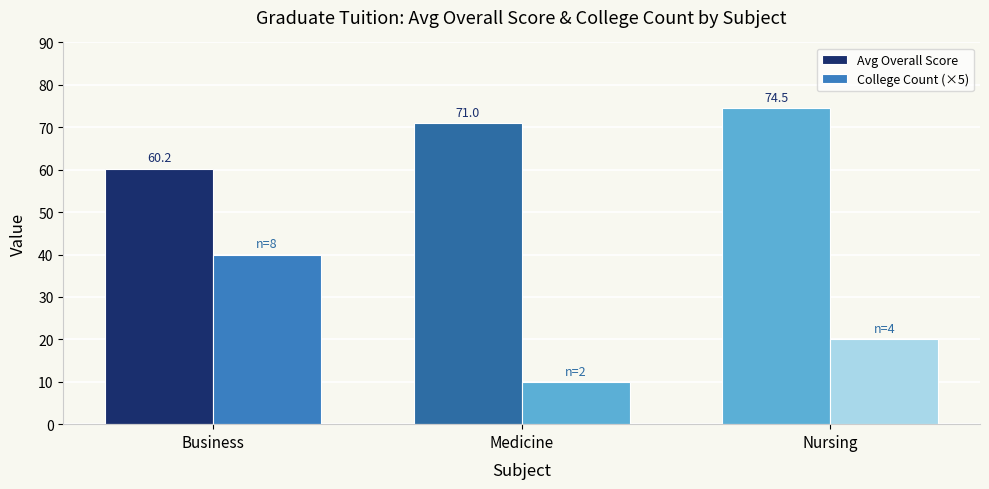

What is the label of the 3rd bar from the left?

Nursing